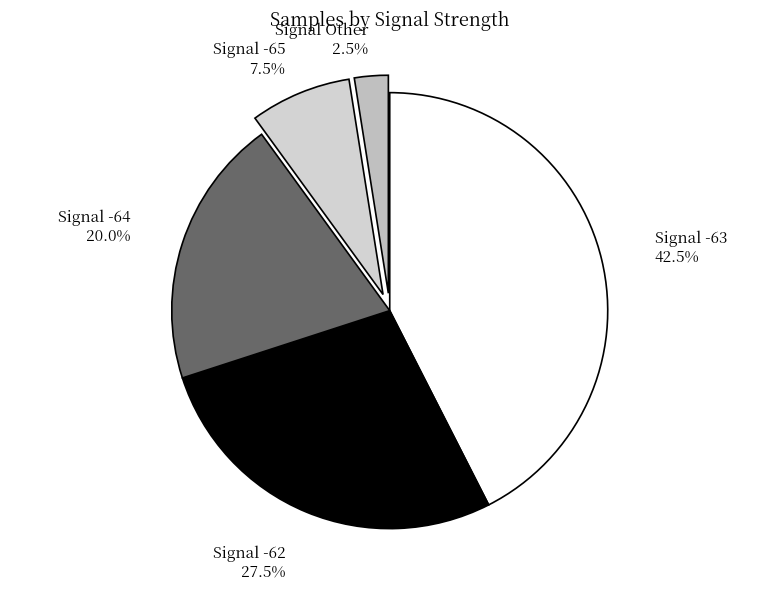

What percentage is NOT represented by Signal -65?

92.5%